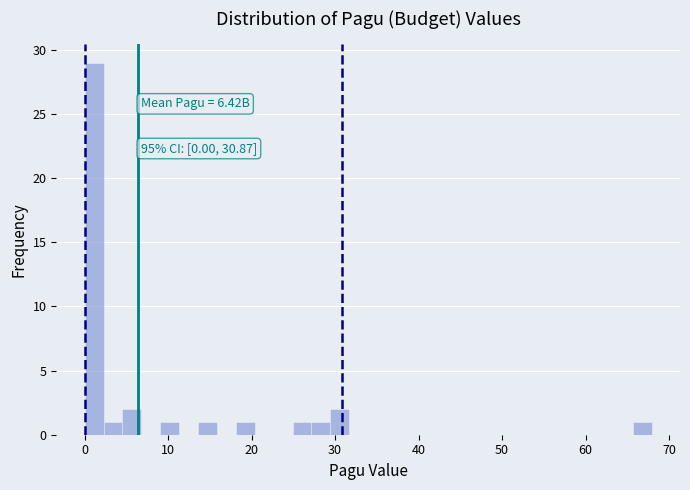

Around what value on the x-axis is the tallest bar? Give the approximate position of its centre, as read against the axis.

1